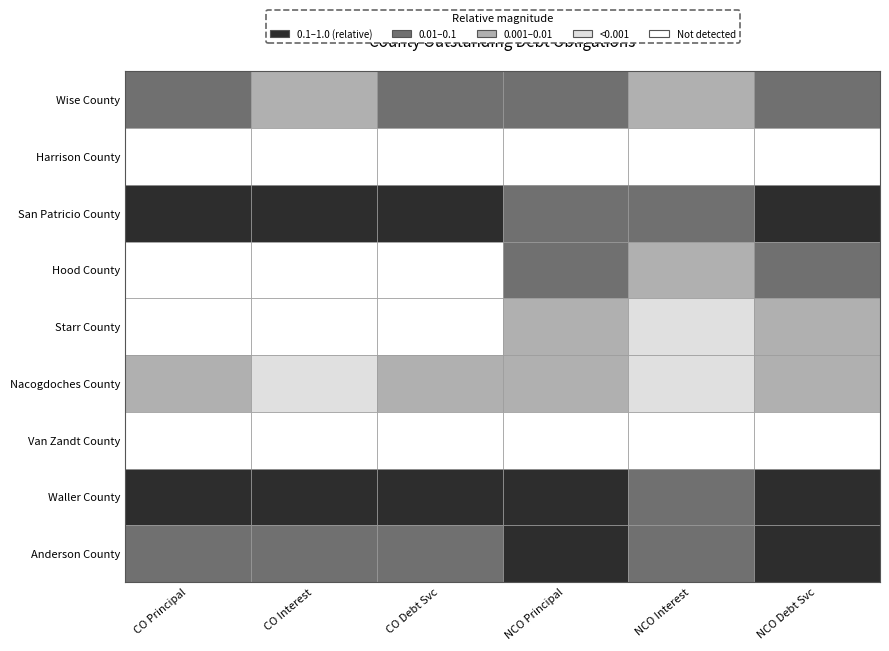

List the labels in order of Harrison County value, smallest first.

0, 1, 2, 3, 4, 5